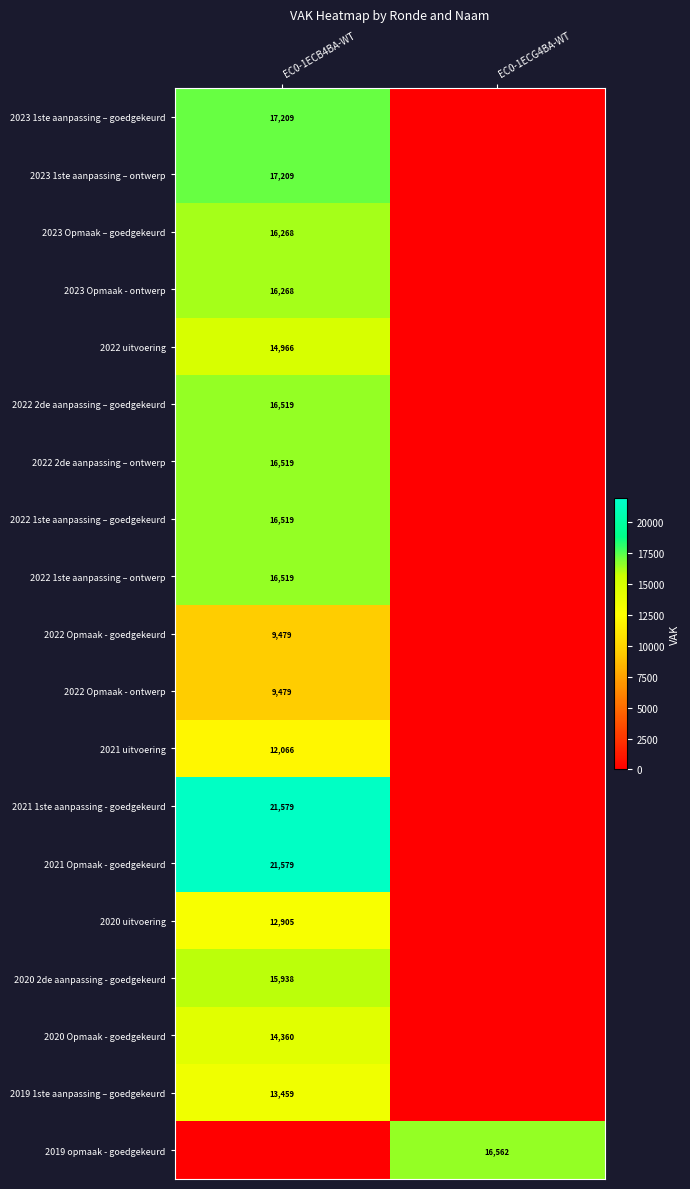

The value of 2019 1ste aanpassing – goedgekeurd at EC0-1ECB4BA-WT is 21190. True or false?

False